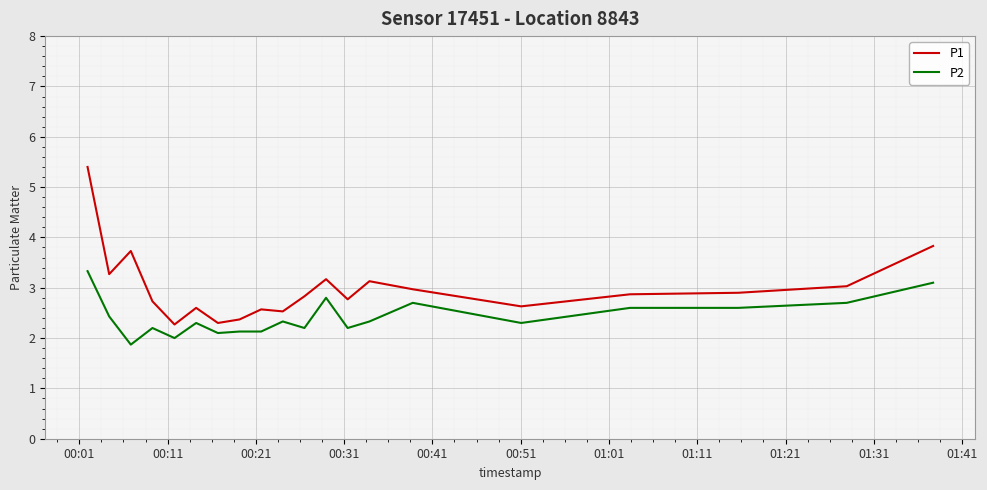

What is the greatest value displayed?

5.4